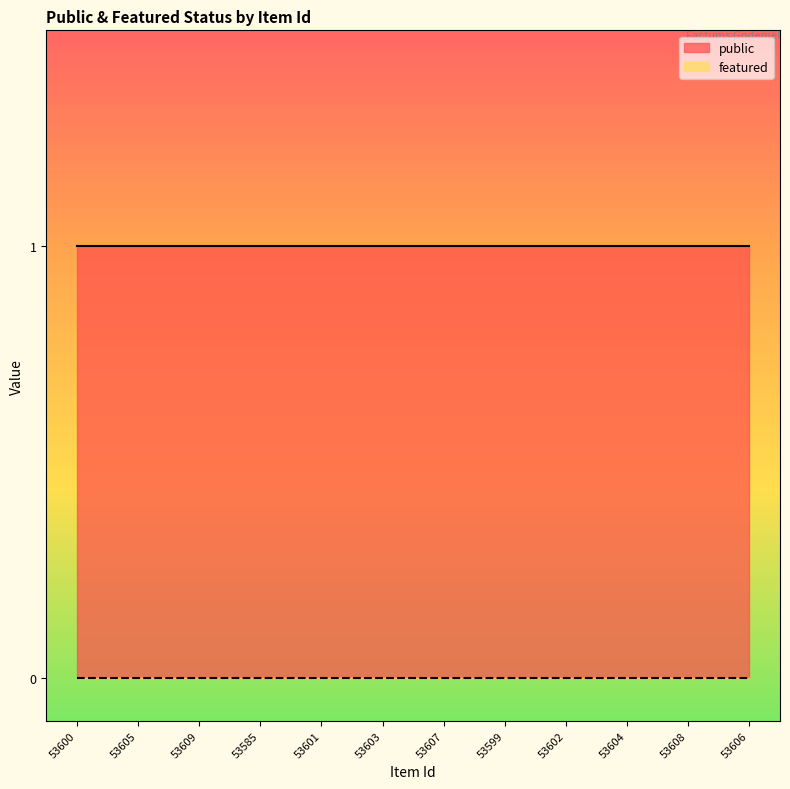

Reading right to left, transcribe all the data shown in this chart.

public: 1	1	1	1	1	1	1	1	1	1	1	1
featured: 0	0	0	0	0	0	0	0	0	0	0	0